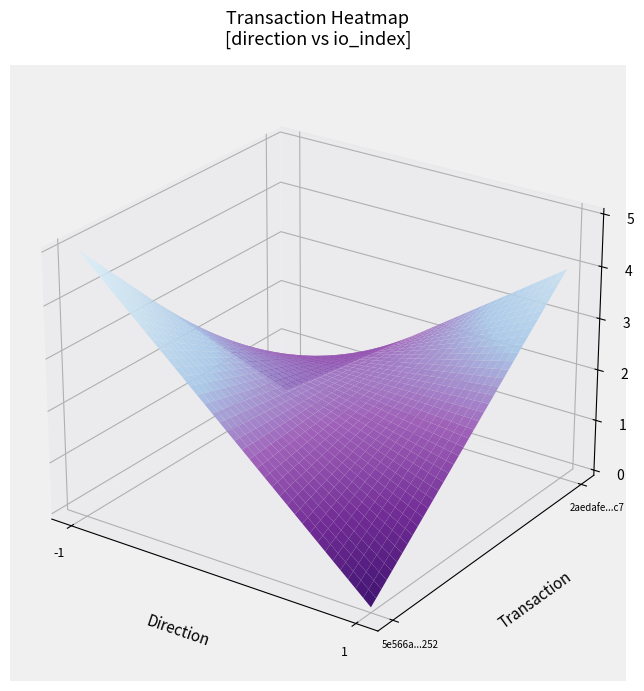

What is the maximum value shown in the chart?

5